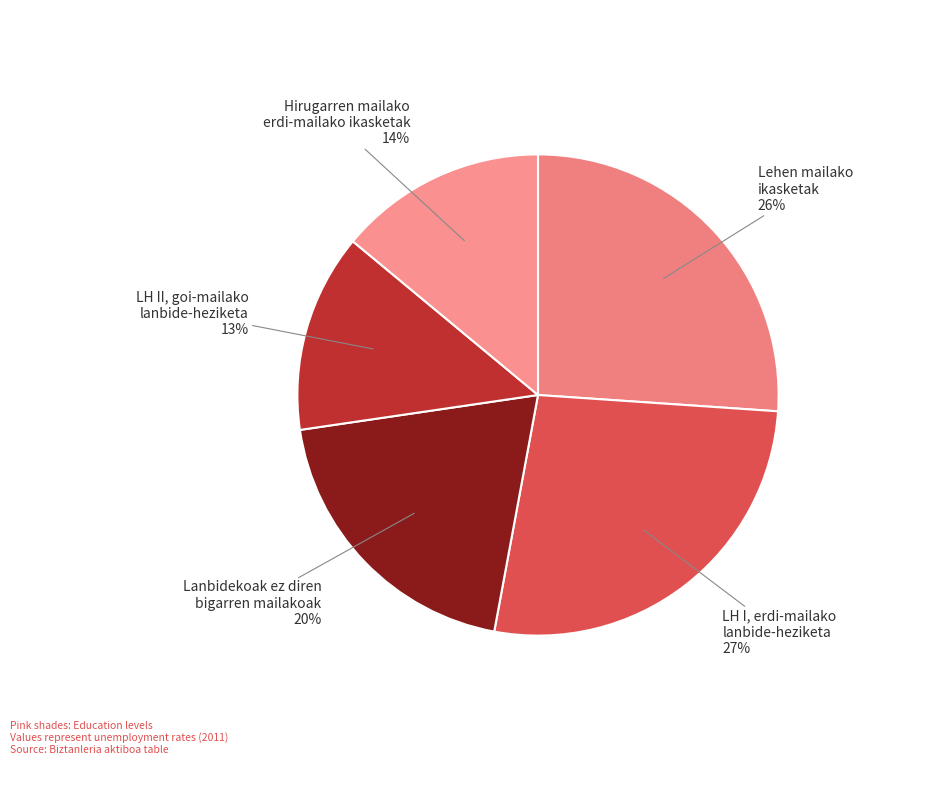

How many slices are in this pie chart?

5